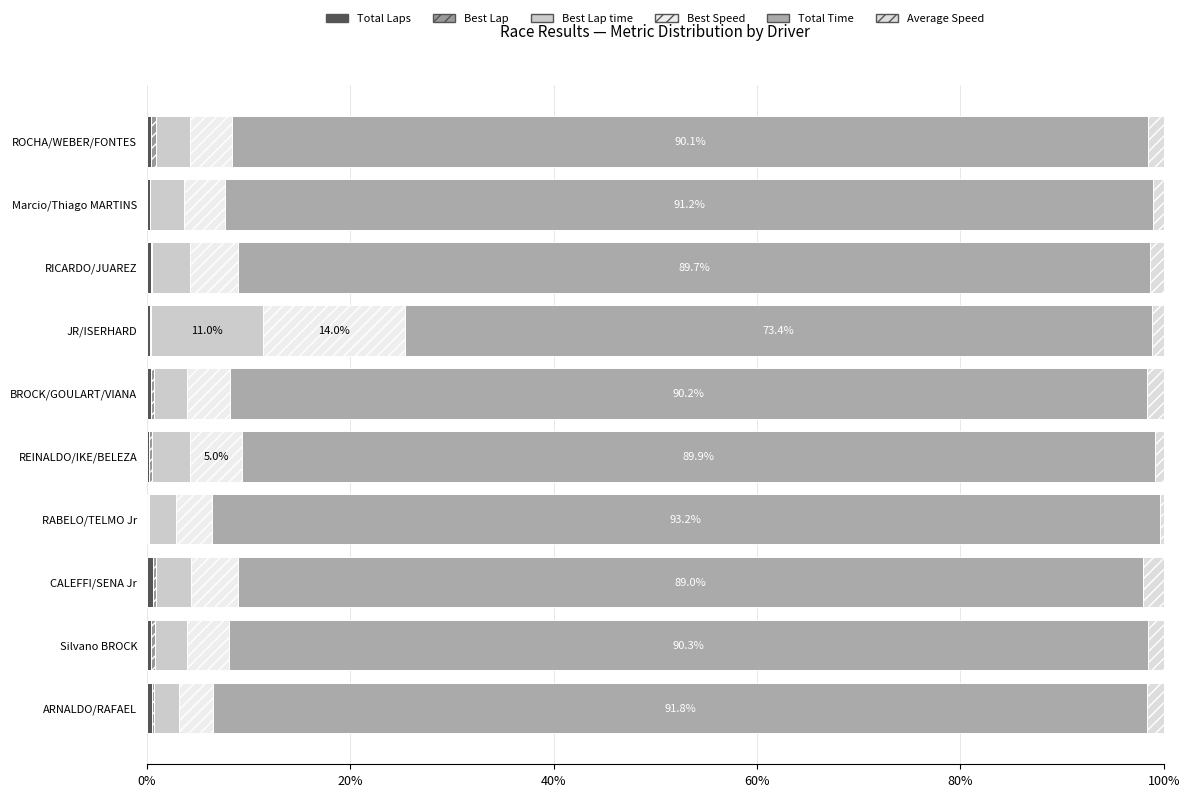

What position from the right is RICARDO/JUAREZ?

3